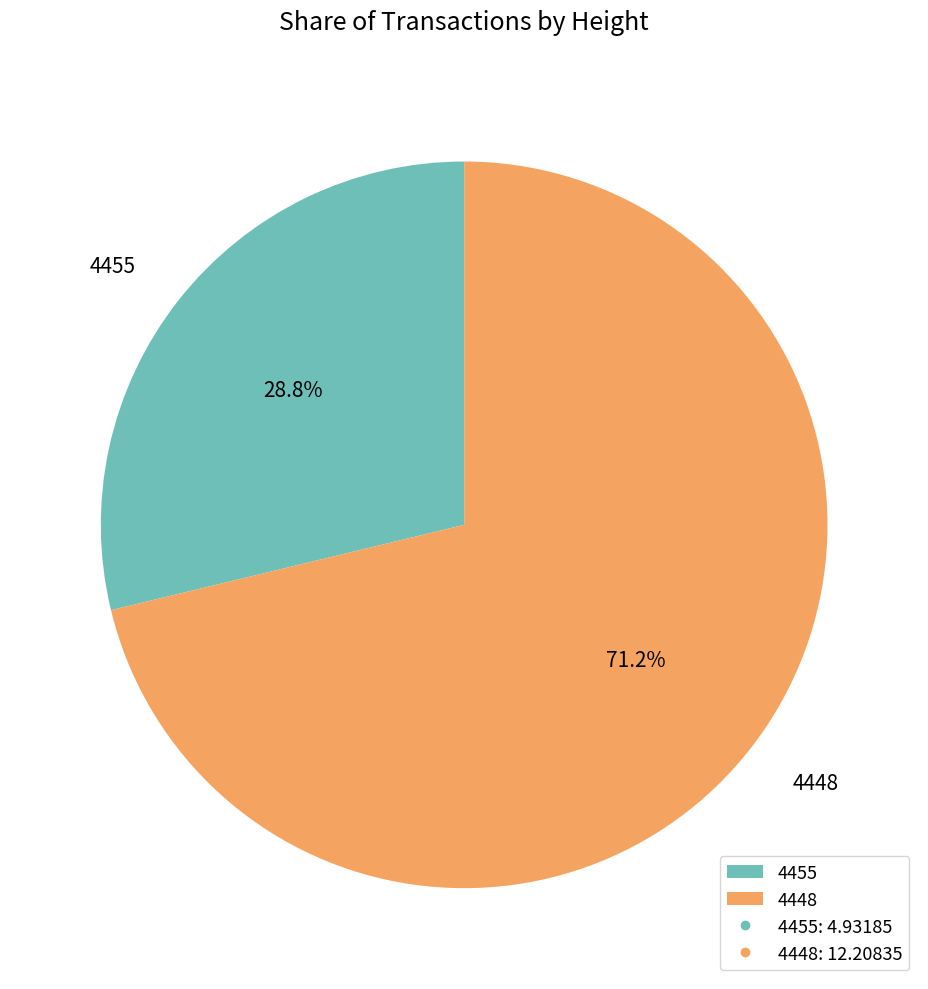

To the nearest percent, what is the difference between the largest and smallest slice percentages?

42%